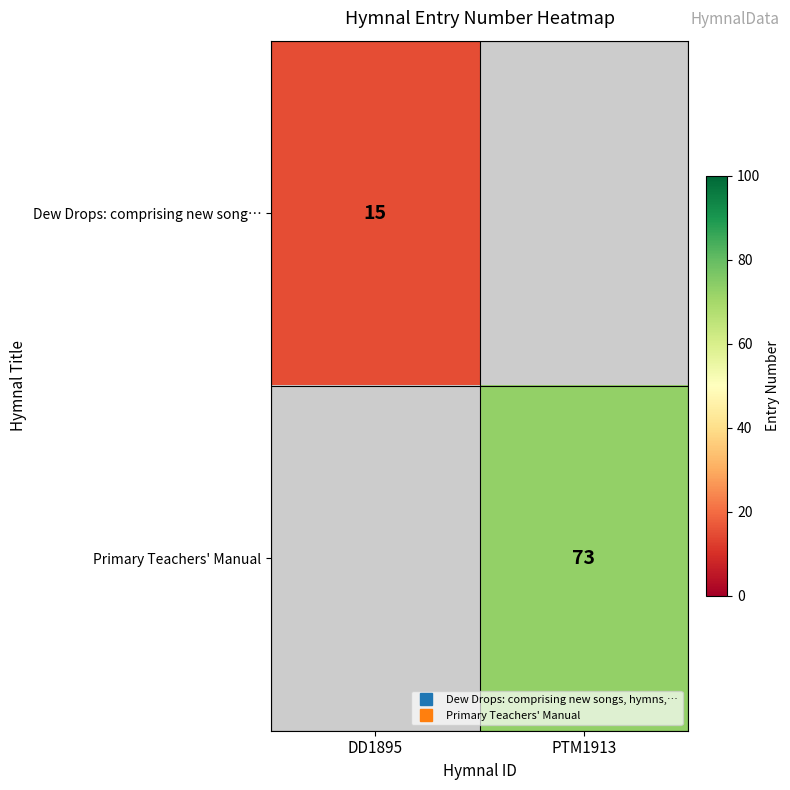

Is the value of Dew Drops: comprising new song… at DD1895 greater than the value of Primary Teachers' Manual at PTM1913?

No